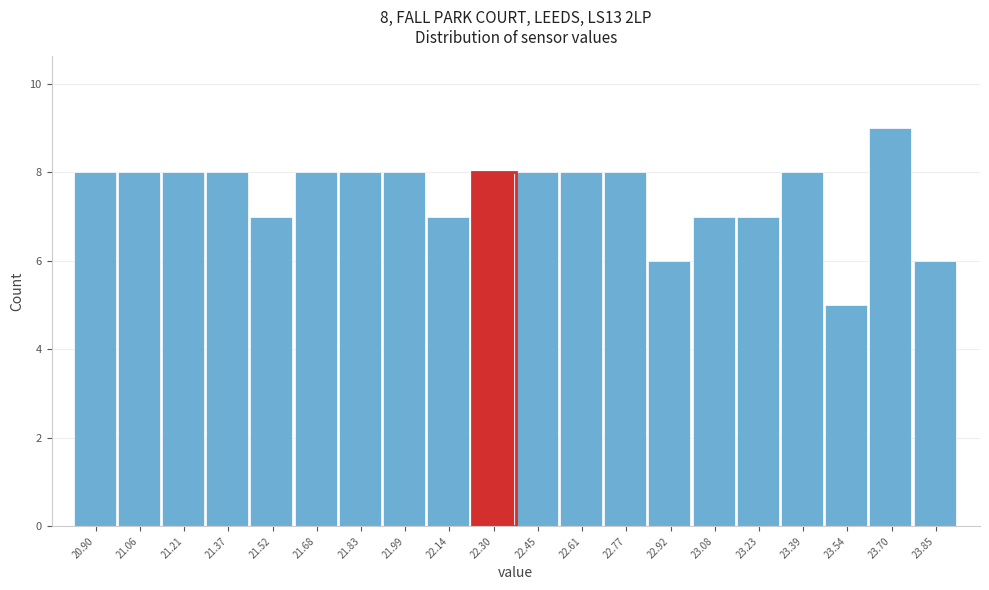

Reading left to right, list all the values displayed in this chart.

8	8	8	8	7	8	8	8	7	8	8	8	8	6	7	7	8	5	9	6